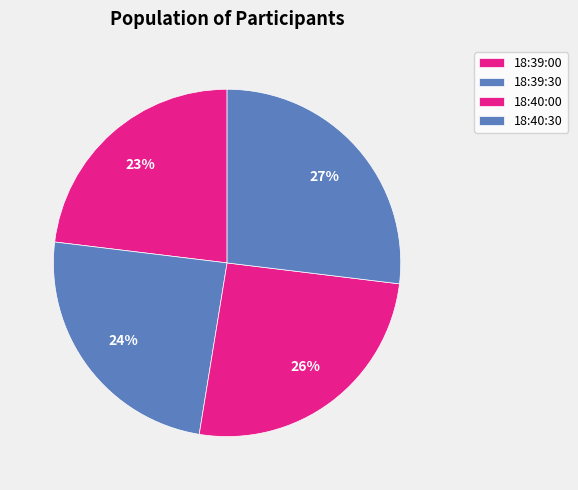

True or false: 18:40:30 accounts for 16% of the total.

False